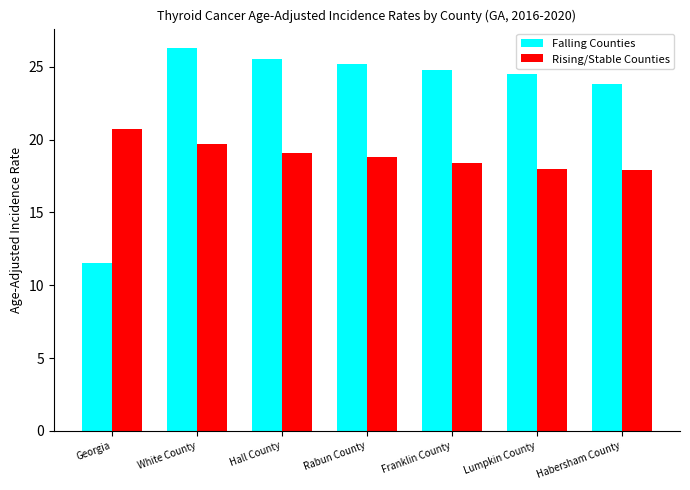

What are all the series names shown in the legend?

Falling Counties, Rising/Stable Counties